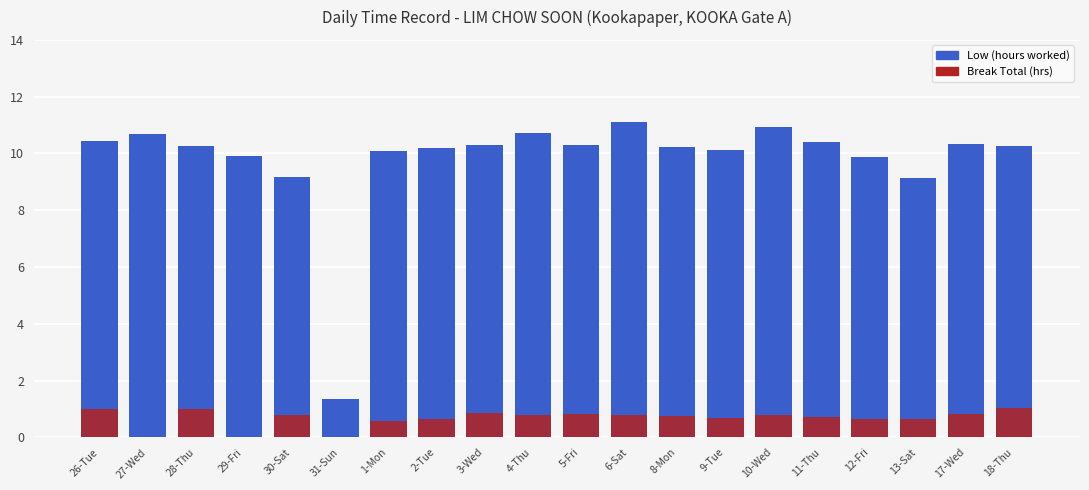

Rank the series at 17-Wed from lowest to highest value.

Break Total (hrs), Low (hours worked)